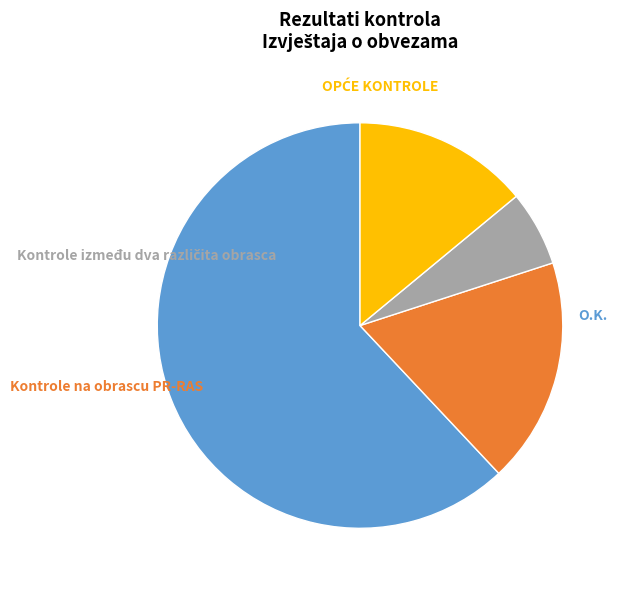

To the nearest percent, what is the average slice percentage?

25%